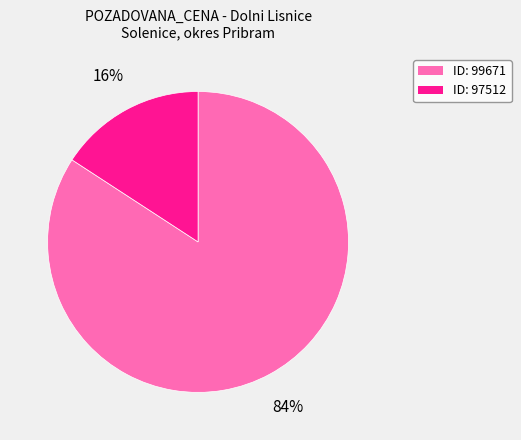

Does any single category account for the majority?

Yes